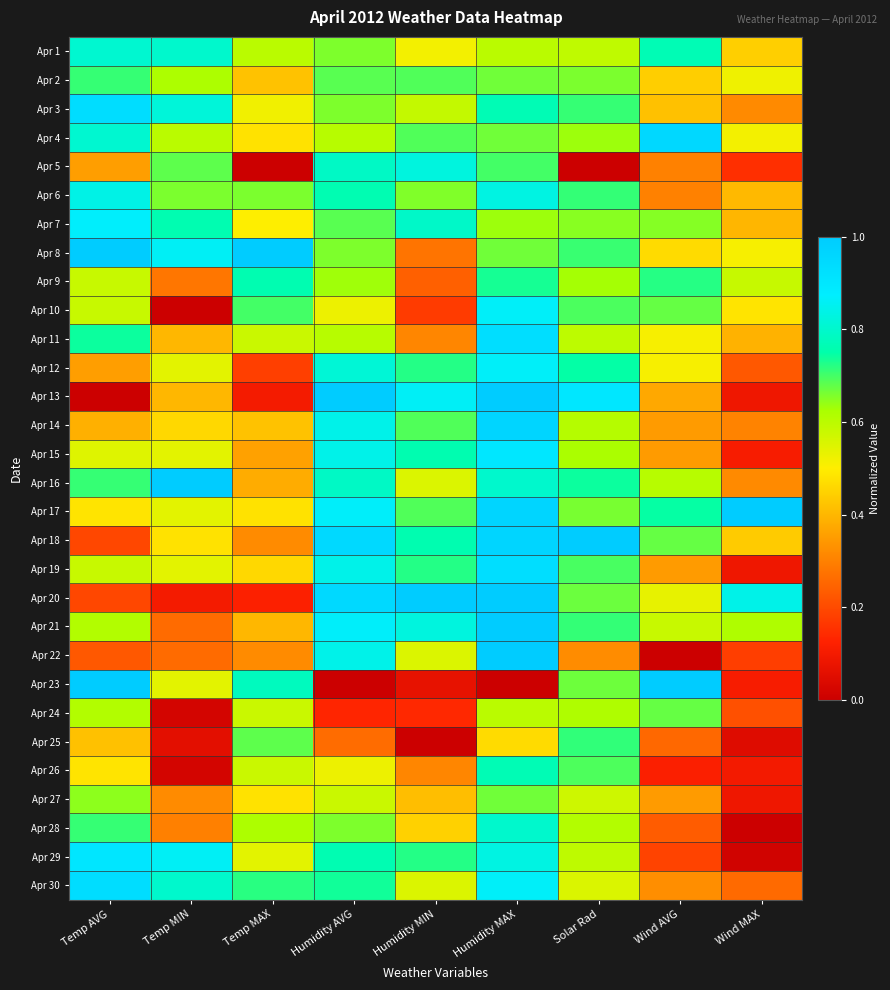

At which category is the sum across all series the highest?

Humidity MAX